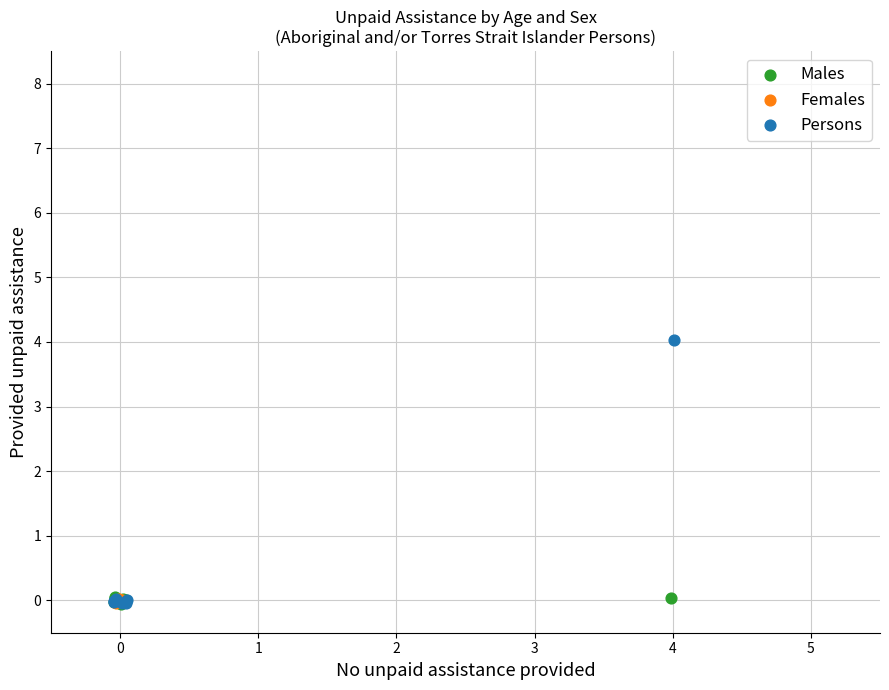

Which series reaches the maximum Y coordinate?

Persons